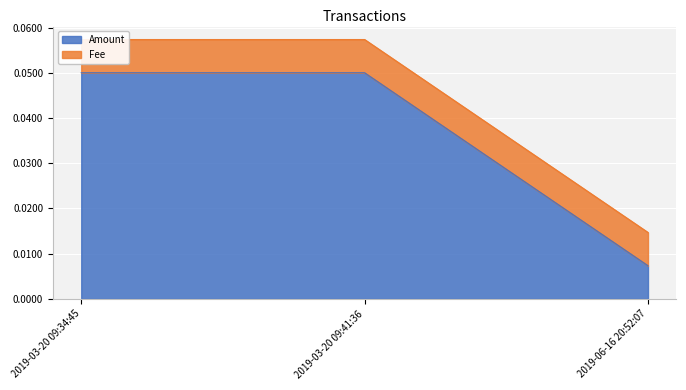

Reading right to left, extract all data points from this chart.

0.0	0.1	0.1